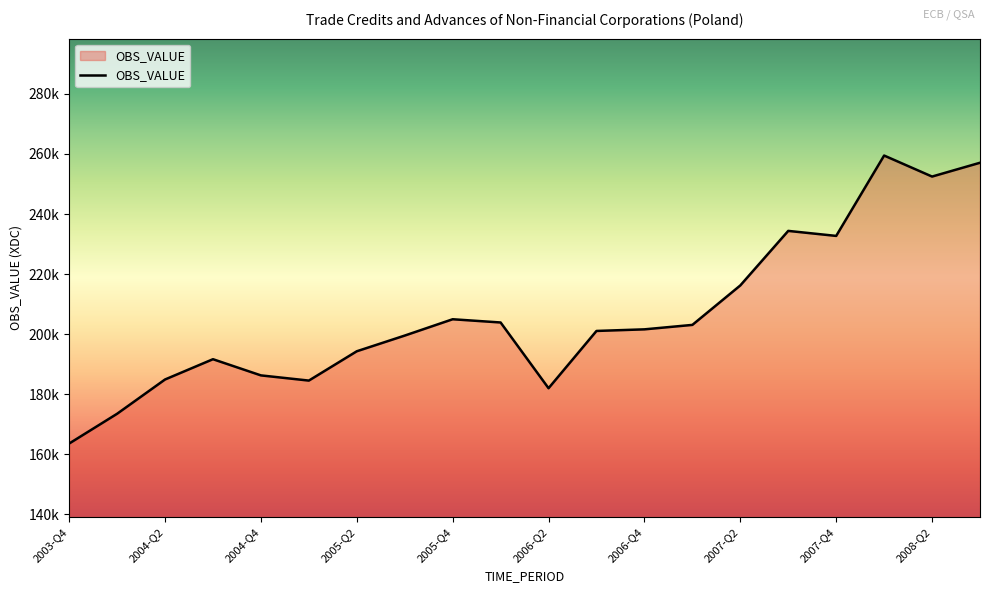

Reading left to right, list all the values displayed in this chart.

163588.1	173500.5	184918.3	191668.8	186283.1	184551.8	194313.2	199539.9	204974.5	203898.4	182010.3	201079.6	201612.5	203093.2	216231.9	234394.3	232723.0	259483.8	252484.4	257083.0